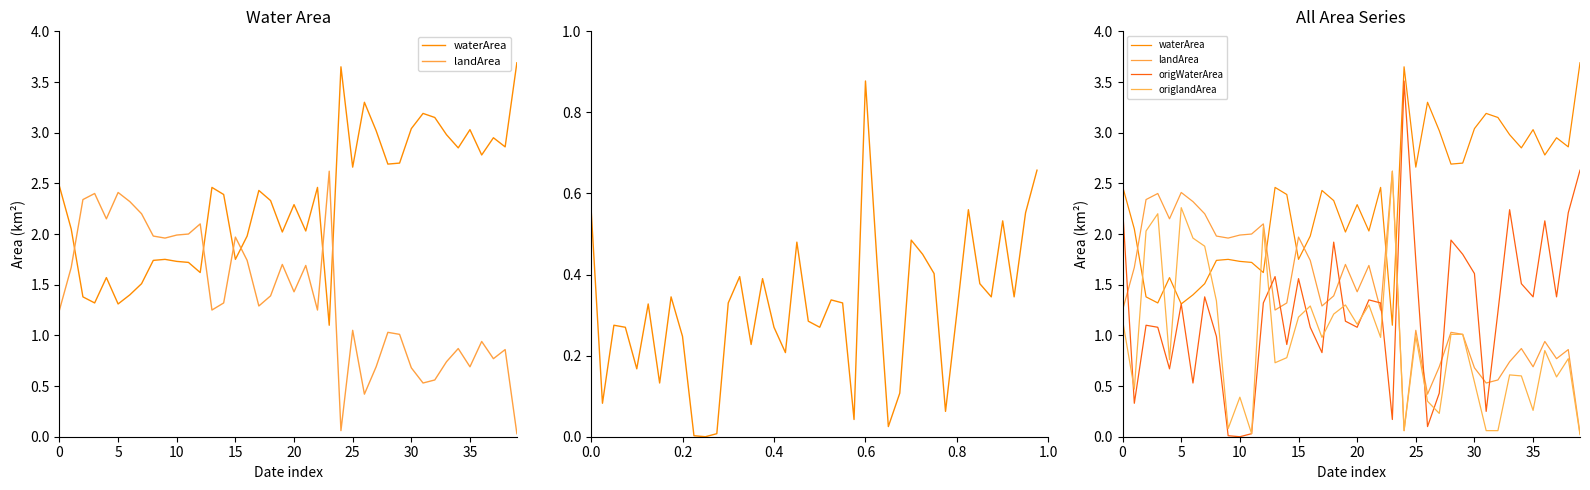

In origlandArea, how many points are higher than both neighbors (excluding endpoints)?

12